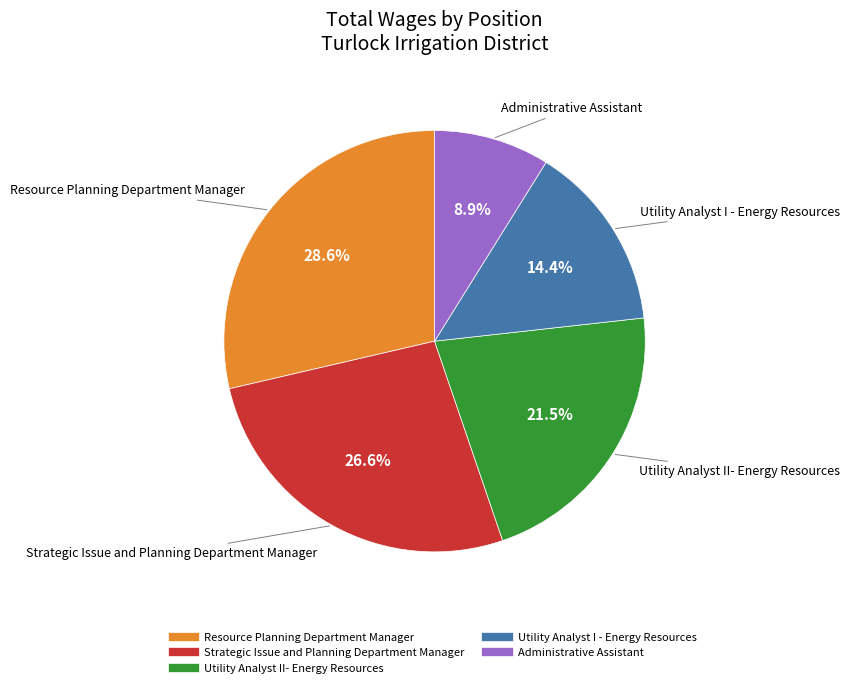

The Resource Planning Department Manager slice represents 40% of the pie. True or false?

False